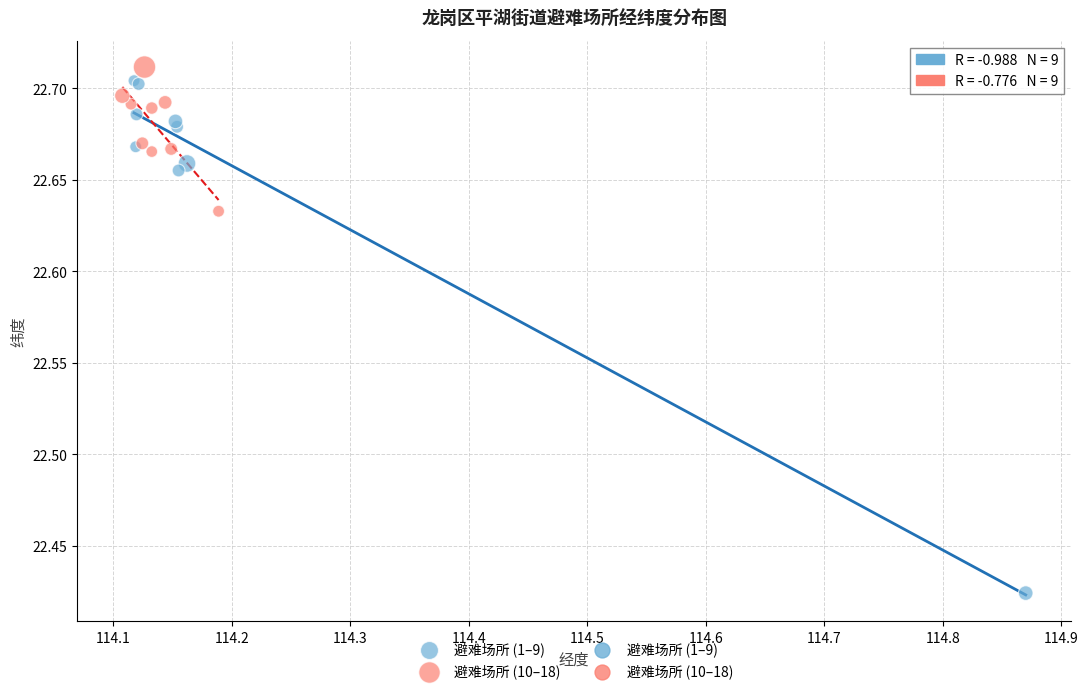

Which series contains the highest Y value?

避难场所 (10–18)